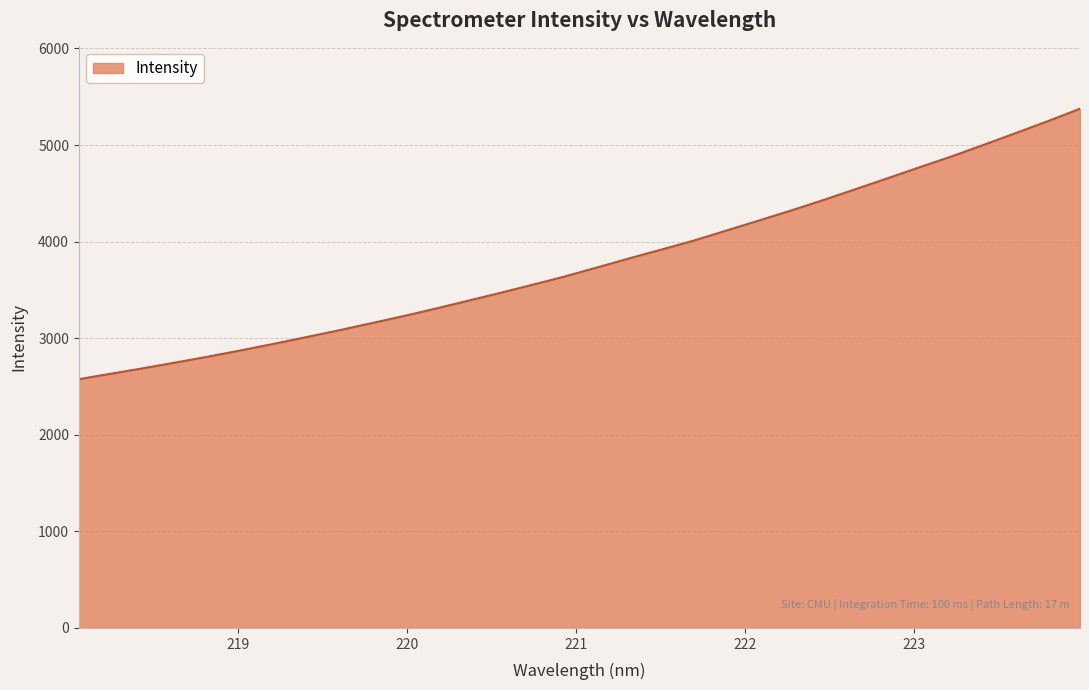

What is the greatest value displayed?

5375.7